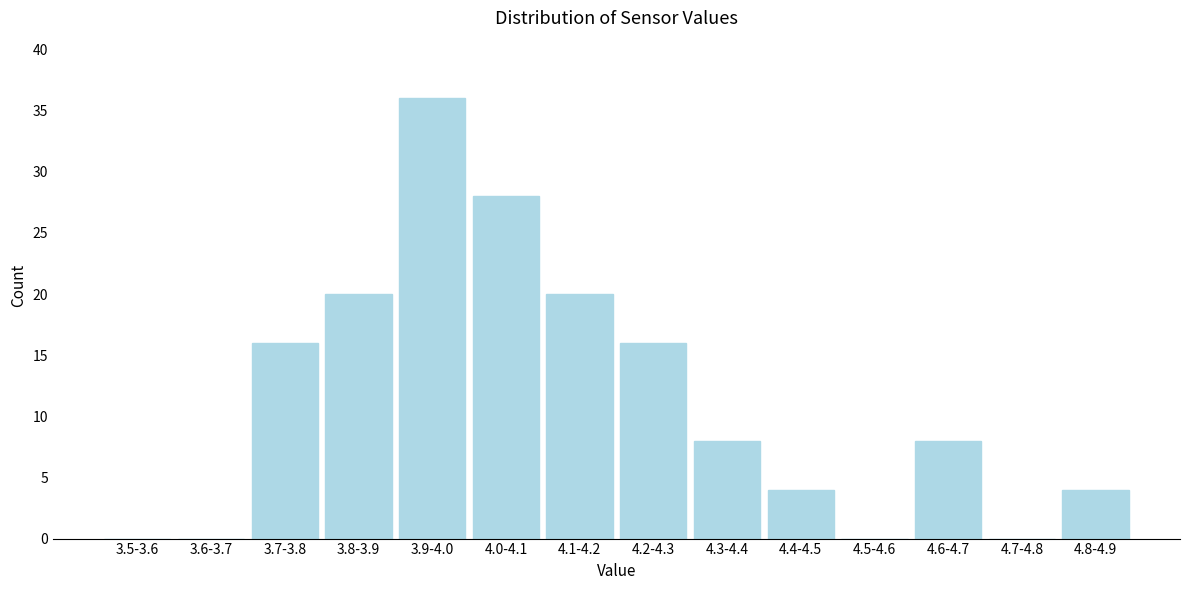

Reading left to right, extract all data points from this chart.

3.5-3.6=0	3.6-3.7=0	3.7-3.8=16	3.8-3.9=20	3.9-4.0=36	4.0-4.1=28	4.1-4.2=20	4.2-4.3=16	4.3-4.4=8	4.4-4.5=4	4.5-4.6=0	4.6-4.7=8	4.7-4.8=0	4.8-4.9=4